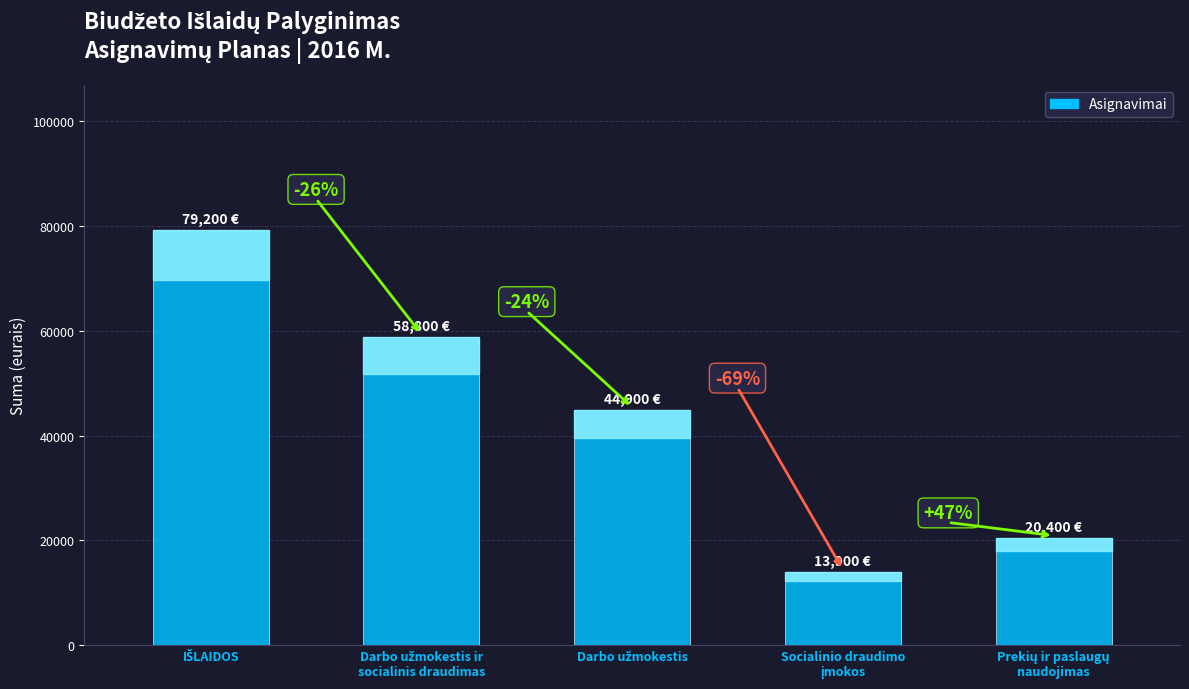

Does the chart contain any negative values?

No